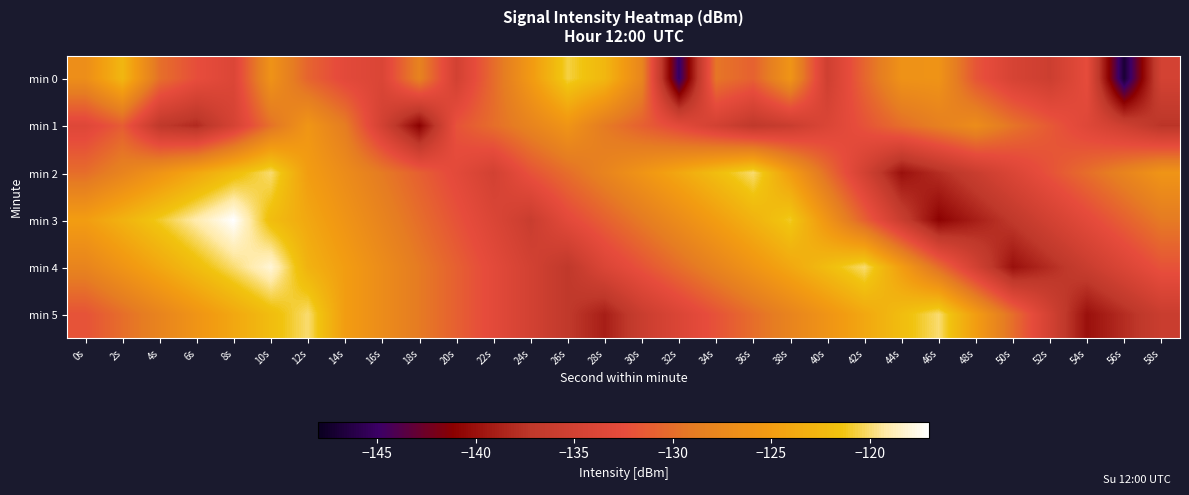

Reading left to right, list all the values displayed in this chart.

min 0: 0s=-126.8	2s=-122.6	4s=-129.8	6s=-132.4	8s=-133.9	10s=-126.2	12s=-130.7	14s=-133.1	16s=-134.0	18s=-128.2	20s=-135.0	22s=-130.1	24s=-125.4	26s=-120.6	28s=-122.6	30s=-127.8	32s=-145.4	34s=-129.4	36s=-130.9	38s=-126.0	40s=-135.4	42s=-130.6	44s=-126.3	46s=-126.1	48s=-131.8	50s=-134.5	52s=-135.7	54s=-132.6	56s=-147.0	58s=-134.9
min 1: 0s=-133.6	2s=-131.3	4s=-137.0	6s=-138.2	8s=-134.7	10s=-129.7	12s=-125.9	14s=-128.8	16s=-135.0	18s=-141.1	20s=-132.0	22s=-130.0	24s=-128.0	26s=-126.0	28s=-129.0	30s=-131.0	32s=-133.0	34s=-135.0	36s=-137.0	38s=-136.0	40s=-134.0	42s=-132.0	44s=-130.0	46s=-128.5	48s=-127.0	50s=-129.5	52s=-131.5	54s=-133.5	56s=-135.5	58s=-137.5
min 2: 0s=-130.0	2s=-128.0	4s=-126.0	6s=-124.0	8s=-122.0	10s=-120.0	12s=-125.0	14s=-127.0	16s=-129.0	18s=-131.0	20s=-133.0	22s=-135.0	24s=-132.0	26s=-130.0	28s=-128.0	30s=-126.0	32s=-124.0	34s=-122.0	36s=-120.0	38s=-125.0	40s=-130.0	42s=-135.0	44s=-140.0	46s=-138.0	48s=-136.0	50s=-134.0	52s=-132.0	54s=-130.0	56s=-128.0	58s=-126.0
min 3: 0s=-125.0	2s=-123.0	4s=-121.0	6s=-119.0	8s=-117.0	10s=-122.0	12s=-124.0	14s=-126.0	16s=-128.0	18s=-130.0	20s=-132.0	22s=-134.0	24s=-136.0	26s=-133.0	28s=-131.0	30s=-129.0	32s=-127.0	34s=-125.0	36s=-123.0	38s=-121.0	40s=-126.0	42s=-131.0	44s=-136.0	46s=-141.0	48s=-139.0	50s=-137.0	52s=-135.0	54s=-133.0	56s=-131.0	58s=-129.0
min 4: 0s=-128.0	2s=-126.0	4s=-124.0	6s=-122.0	8s=-120.0	10s=-118.0	12s=-123.0	14s=-125.0	16s=-127.0	18s=-129.0	20s=-131.0	22s=-133.0	24s=-135.0	26s=-137.0	28s=-134.0	30s=-132.0	32s=-130.0	34s=-128.0	36s=-126.0	38s=-124.0	40s=-122.0	42s=-120.0	44s=-125.0	46s=-130.0	48s=-135.0	50s=-140.0	52s=-138.0	54s=-136.0	56s=-134.0	58s=-132.0
min 5: 0s=-132.0	2s=-130.0	4s=-128.0	6s=-126.0	8s=-124.0	10s=-122.0	12s=-120.0	14s=-125.0	16s=-127.0	18s=-129.0	20s=-131.0	22s=-133.0	24s=-135.0	26s=-137.0	28s=-139.0	30s=-136.0	32s=-134.0	34s=-132.0	36s=-130.0	38s=-128.0	40s=-126.0	42s=-124.0	44s=-122.0	46s=-120.0	48s=-125.0	50s=-130.0	52s=-135.0	54s=-140.0	56s=-138.0	58s=-136.0